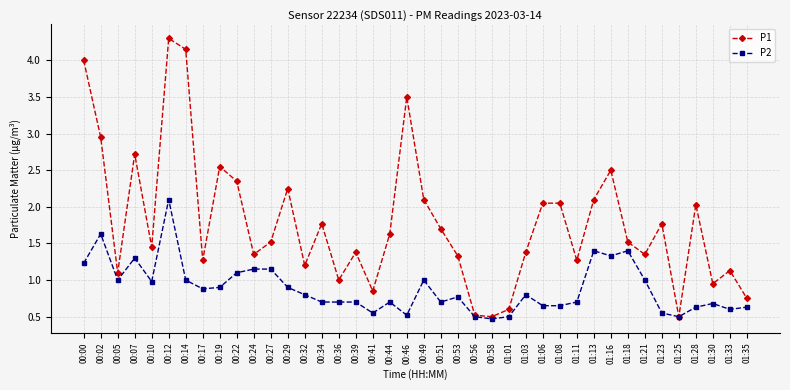

What is the sum of all P1 values?

71.4